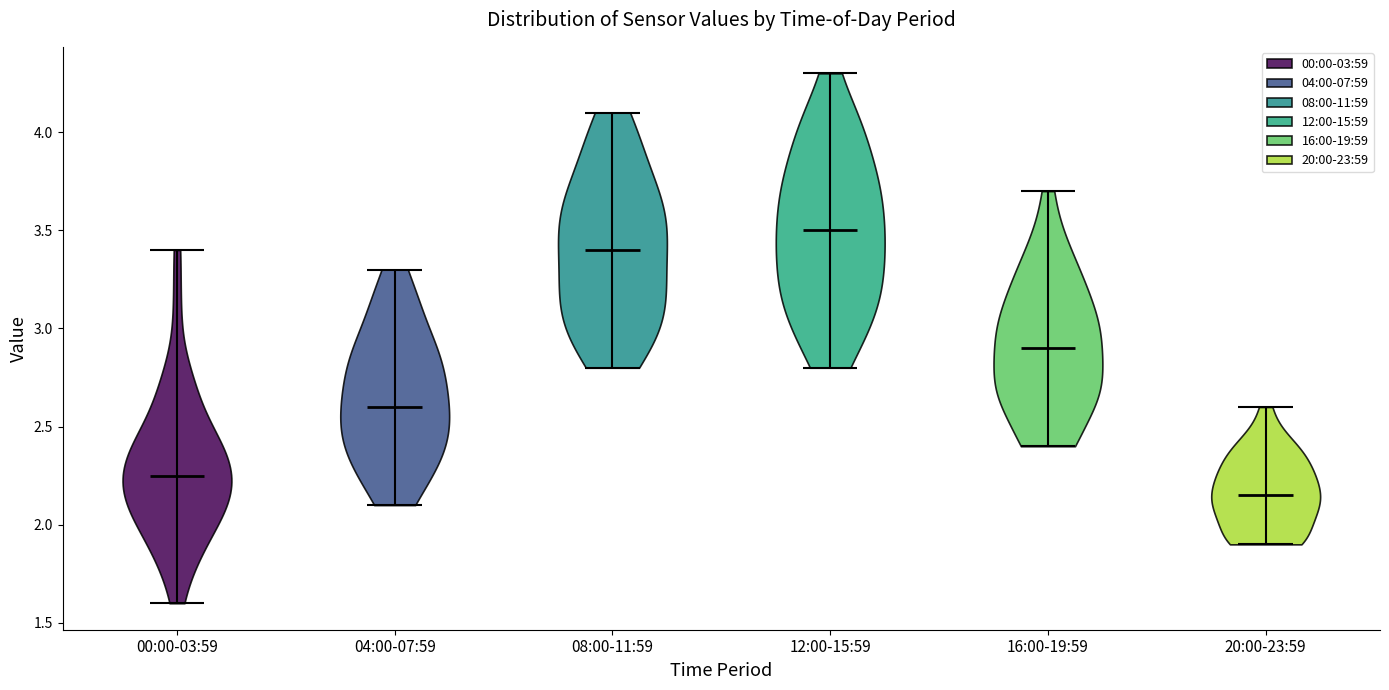

Reading left to right, read every violin against the y-axis: where its median line is, and the lowest and highest points it reaches. The values are not printed on the chart, so give them approximately, as read against the axis.

00:00-03:59: median line 2.25, lowest point 1.60, highest point 3.40
04:00-07:59: median line 2.60, lowest point 2.10, highest point 3.30
08:00-11:59: median line 3.40, lowest point 2.80, highest point 4.10
12:00-15:59: median line 3.50, lowest point 2.80, highest point 4.30
16:00-19:59: median line 2.90, lowest point 2.40, highest point 3.70
20:00-23:59: median line 2.15, lowest point 1.90, highest point 2.60